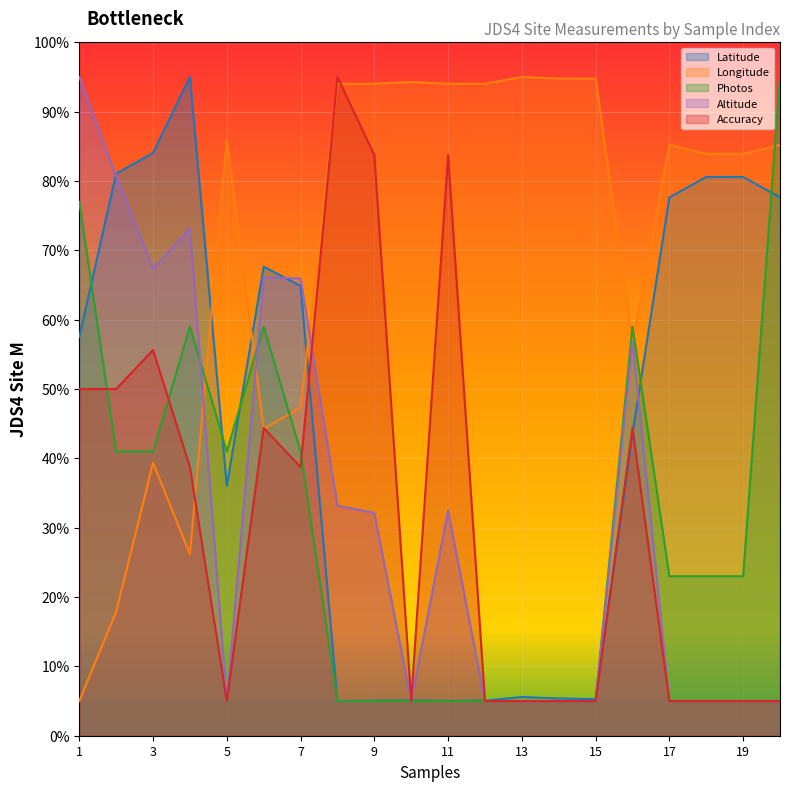

What is the value of the Photos point at the 9th from the left?

5.0